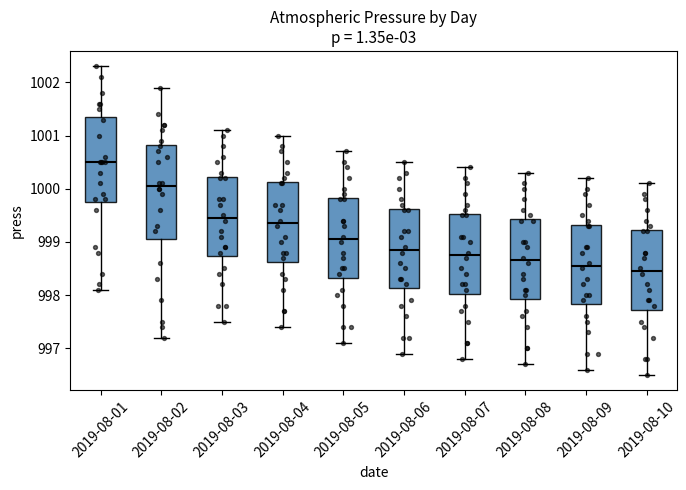

Where is the lower edge of the box for 2019-08-10 on the y-axis? The values are not printed on the chart, so give them approximately, as read against the axis.

997.7